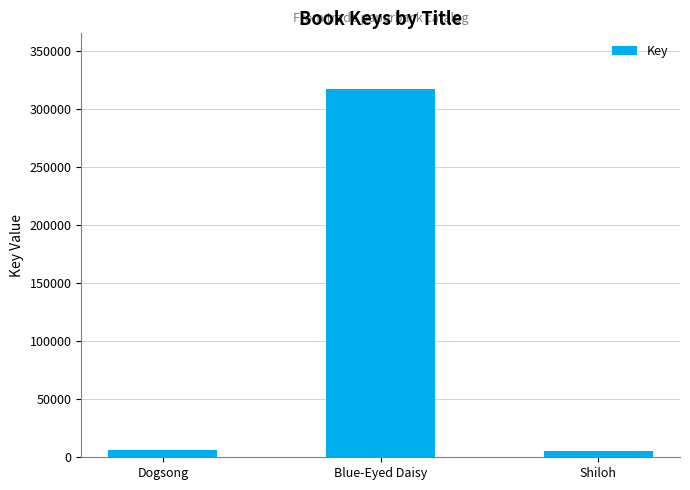

The chart shows a value of 141969 at Blue-Eyed Daisy. True or false?

False